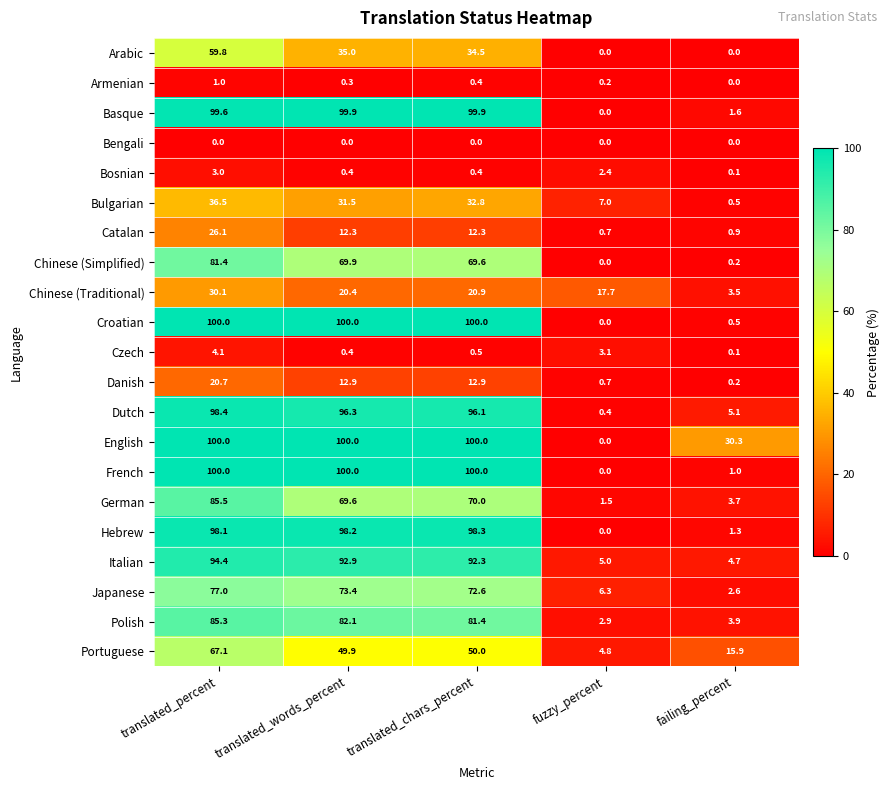

At how many categories does at least one series exceed 84?

3